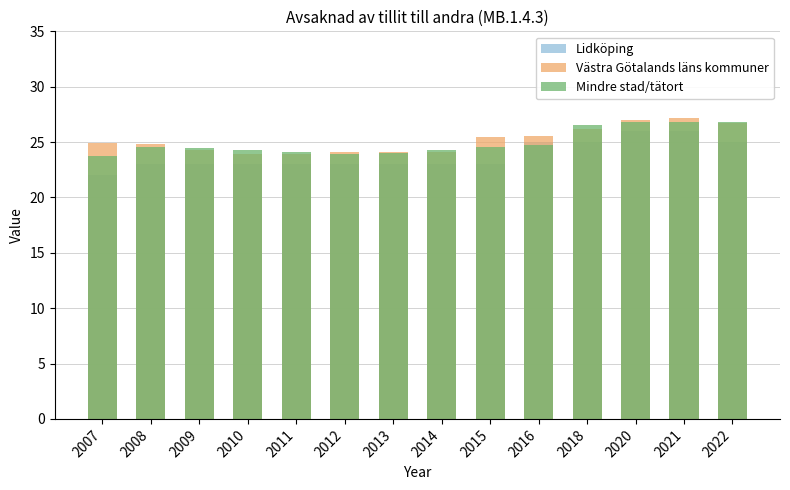

Which has a higher value, 2022 or 2018?

2022